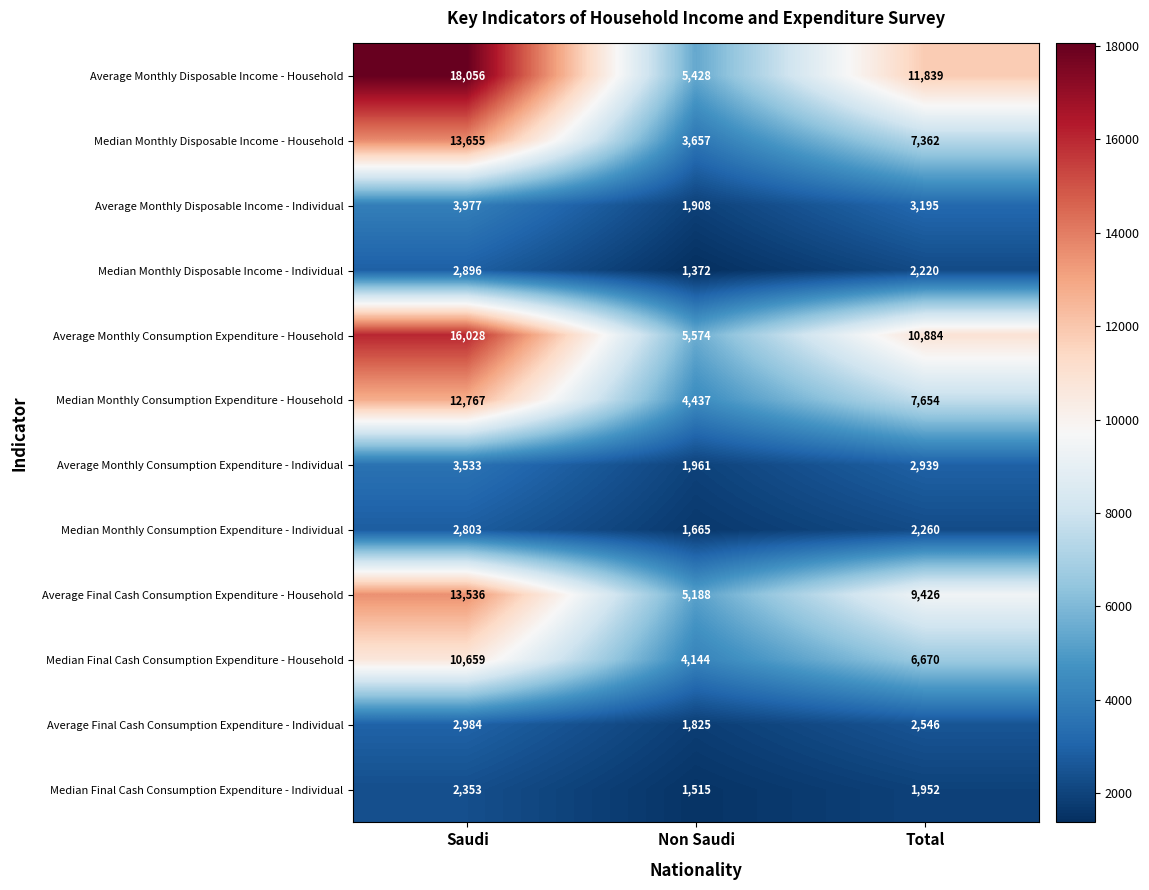

Which series has the largest total across all categories?

Average Monthly Disposable Income - Household